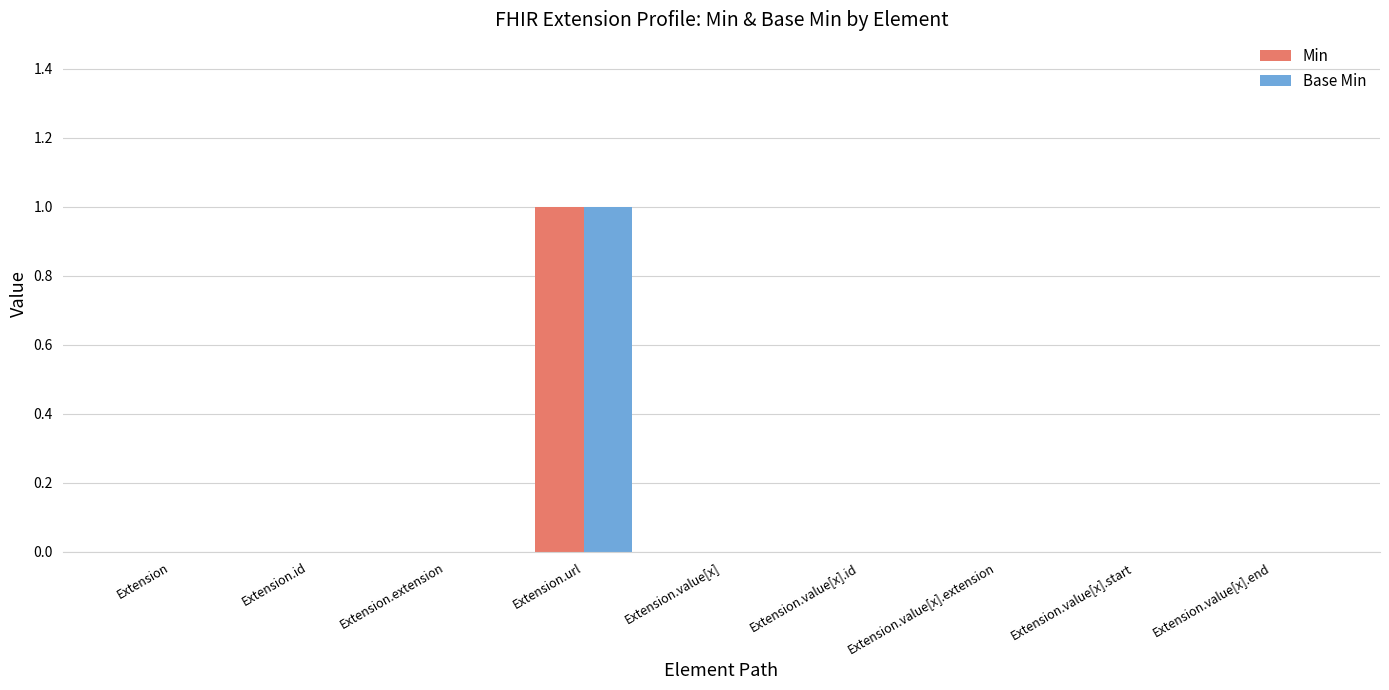

Which category has the highest value in the Min series?

Extension.url